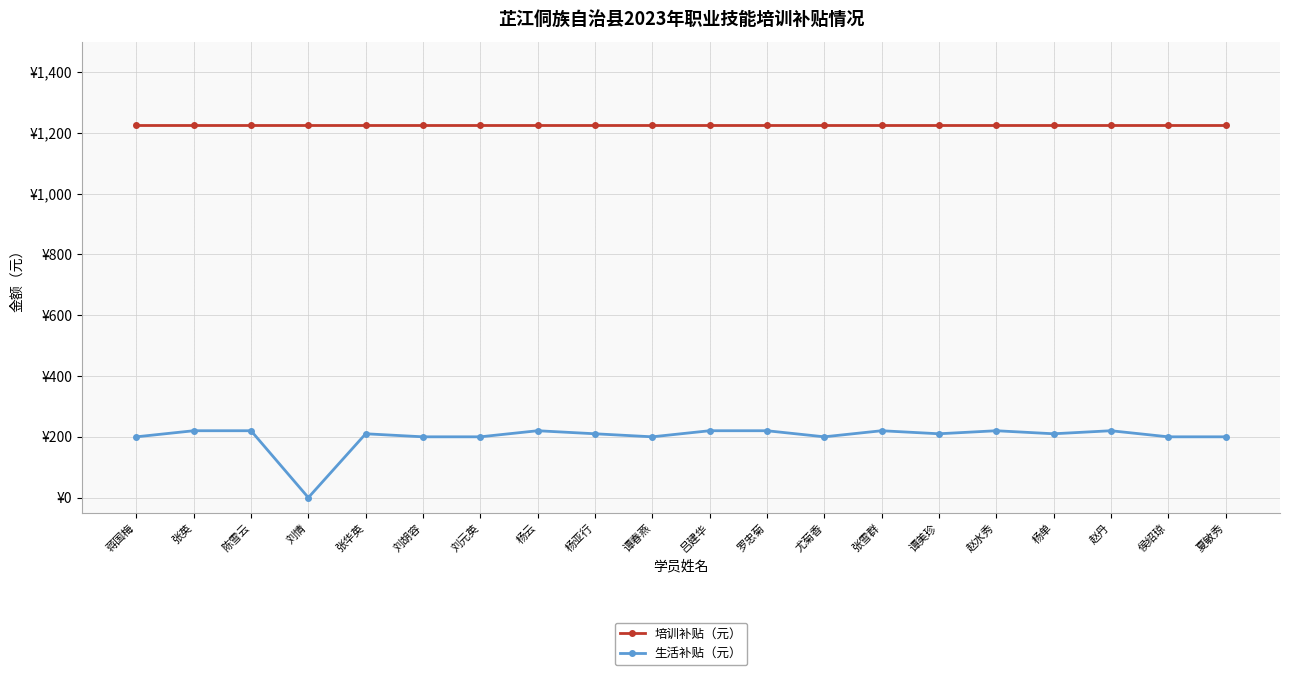

List the series in order of their peak value, highest first.

培训补贴（元）, 生活补贴（元）